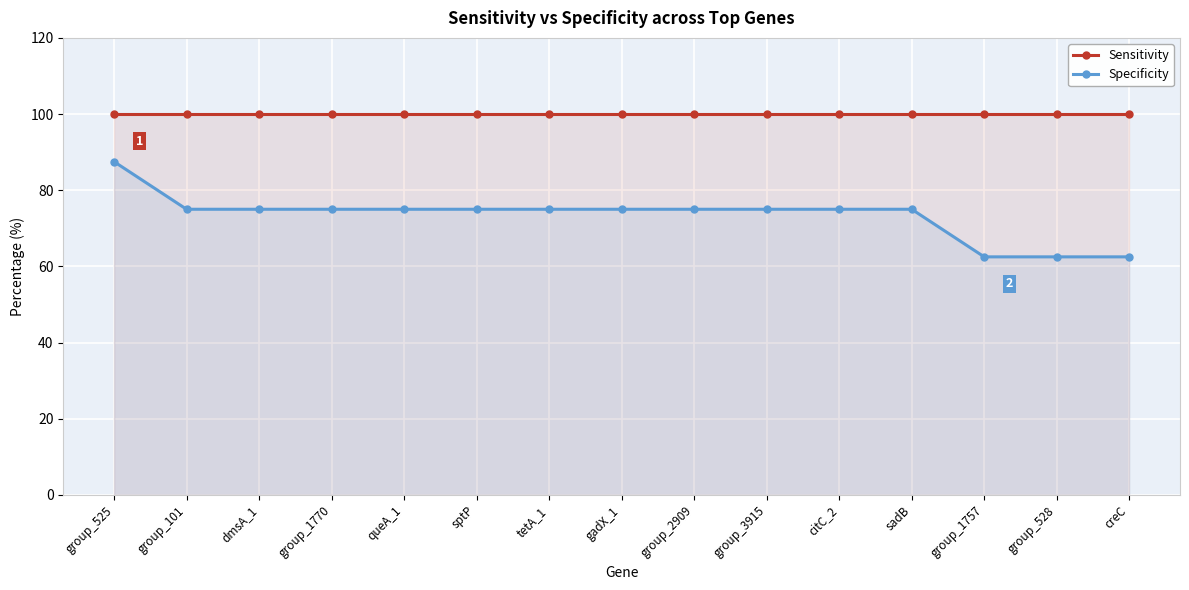

What is the value of the Sensitivity point at the 9th from the left?

100.0